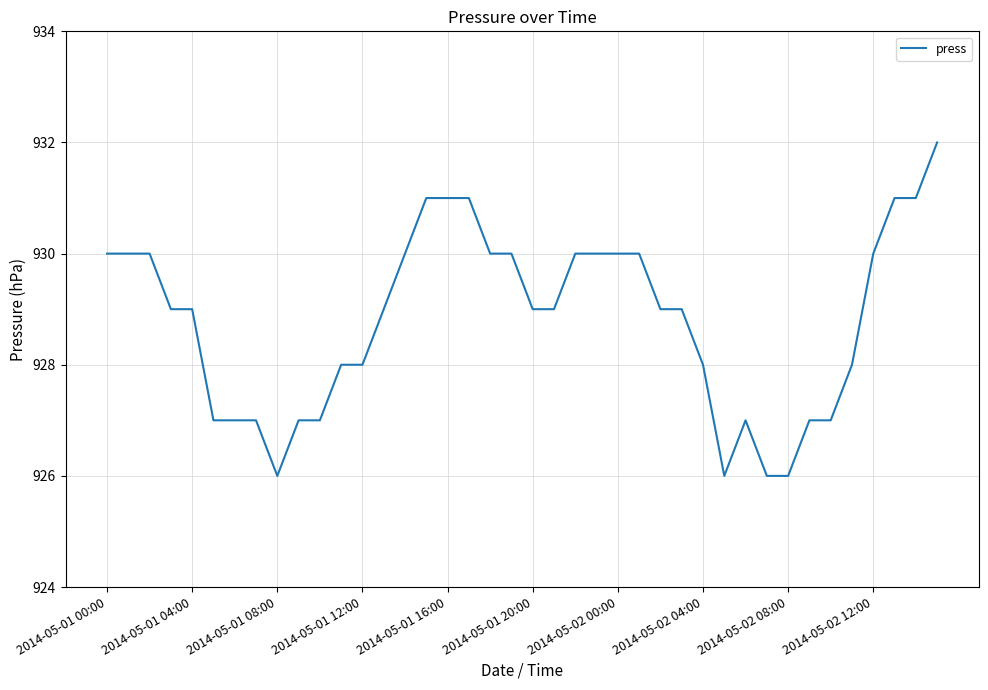

How many series are shown in this chart?

1